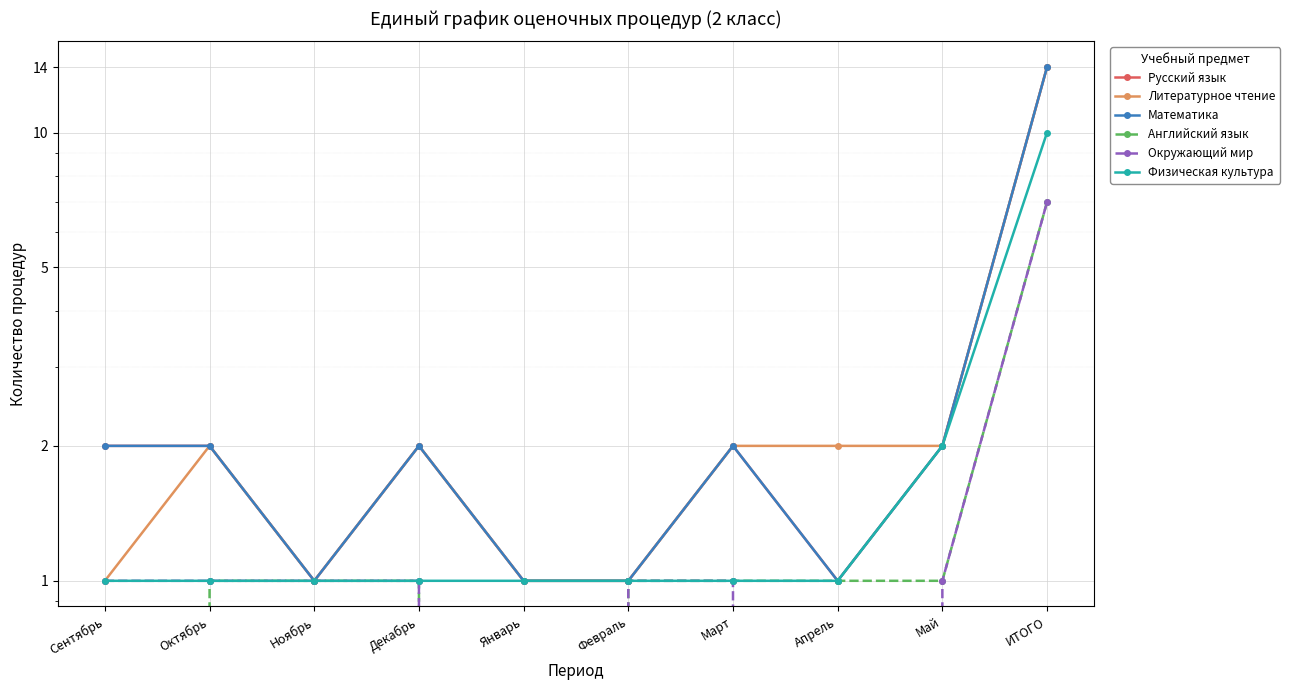

True or false: Окружающий мир has a value of -5 at Апрель.

False